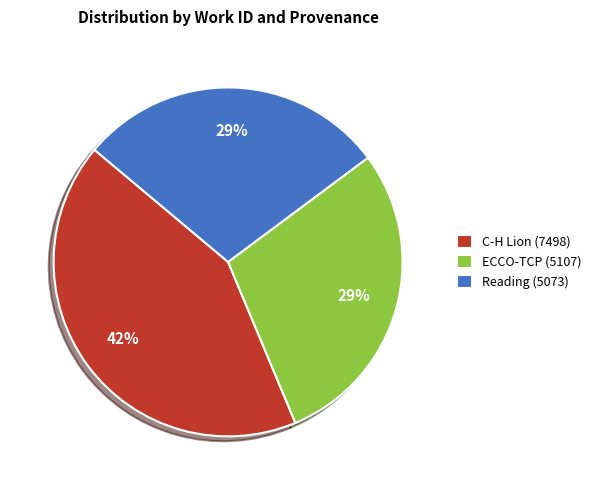

What is the largest slice in the pie chart?

C-H Lion (7498)